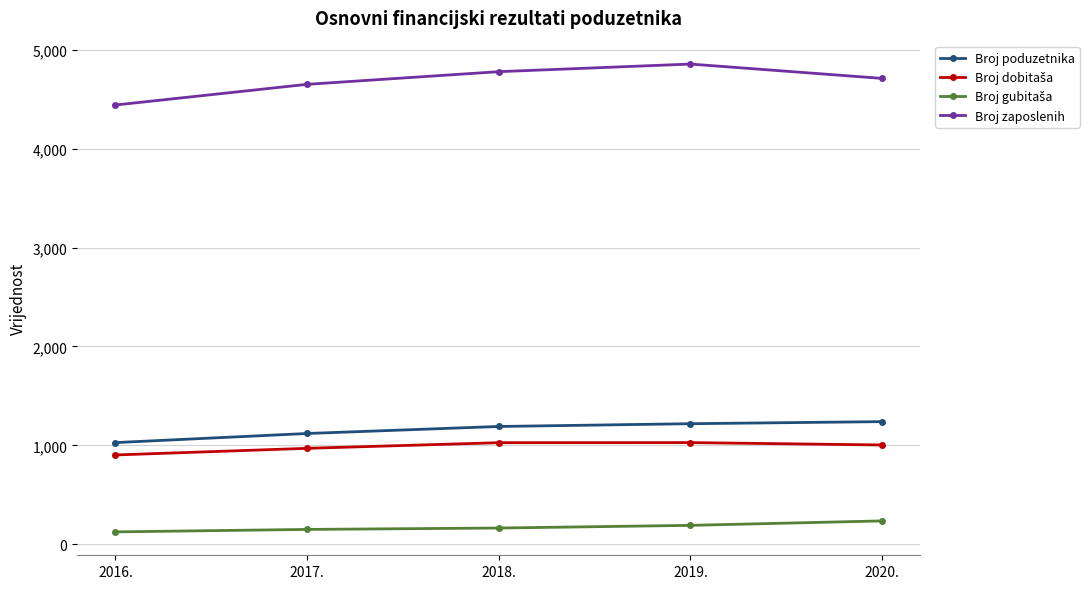

The value of Broj zaposlenih at 2016. is 2962. True or false?

False